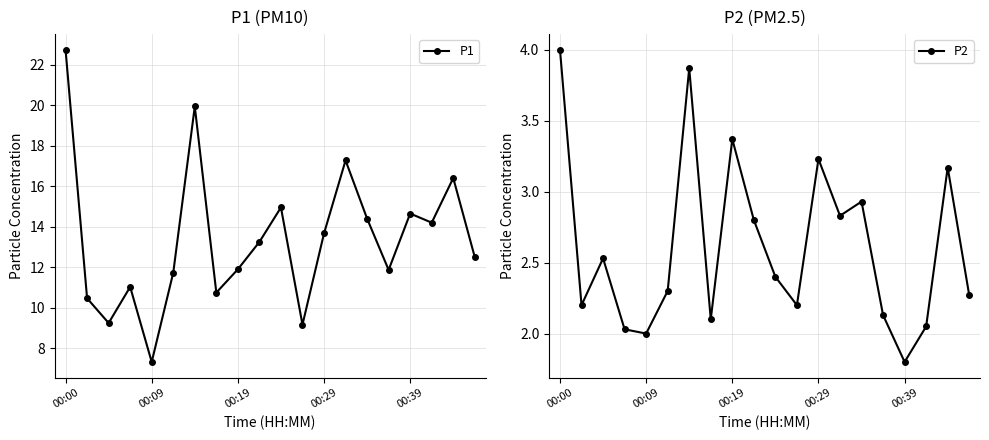

True or false: P2 has more than 2 interior local peaks.

True